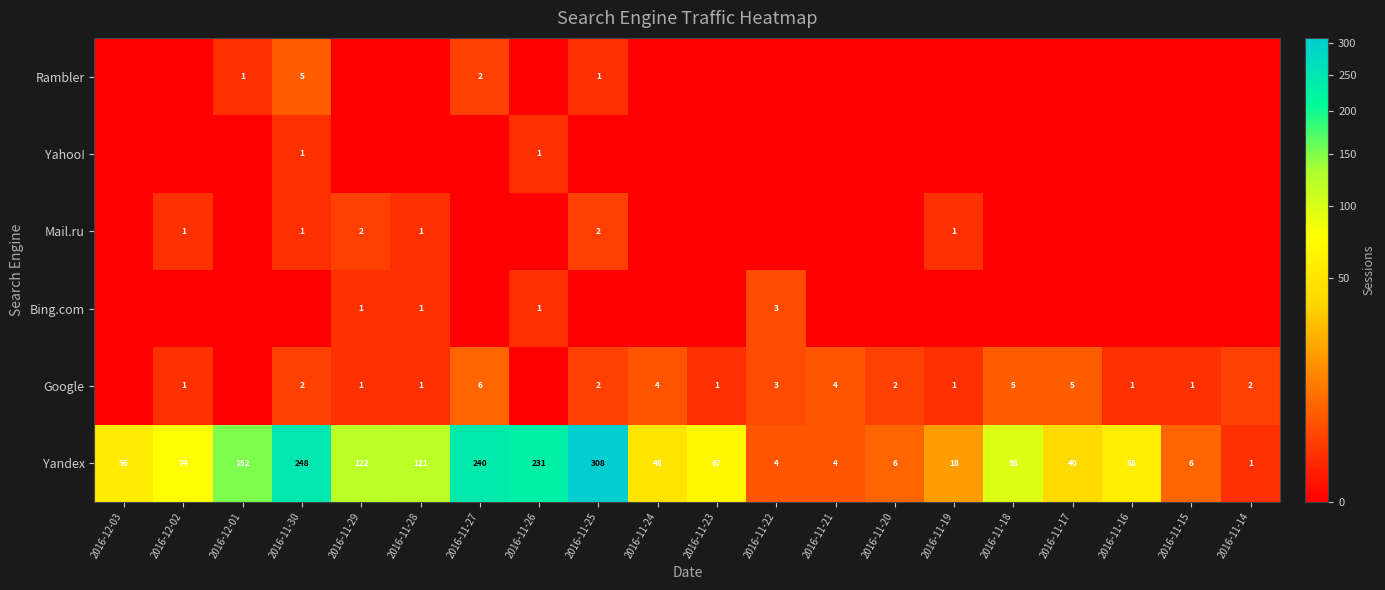

Read the Yandex value at 2016-11-26.

231